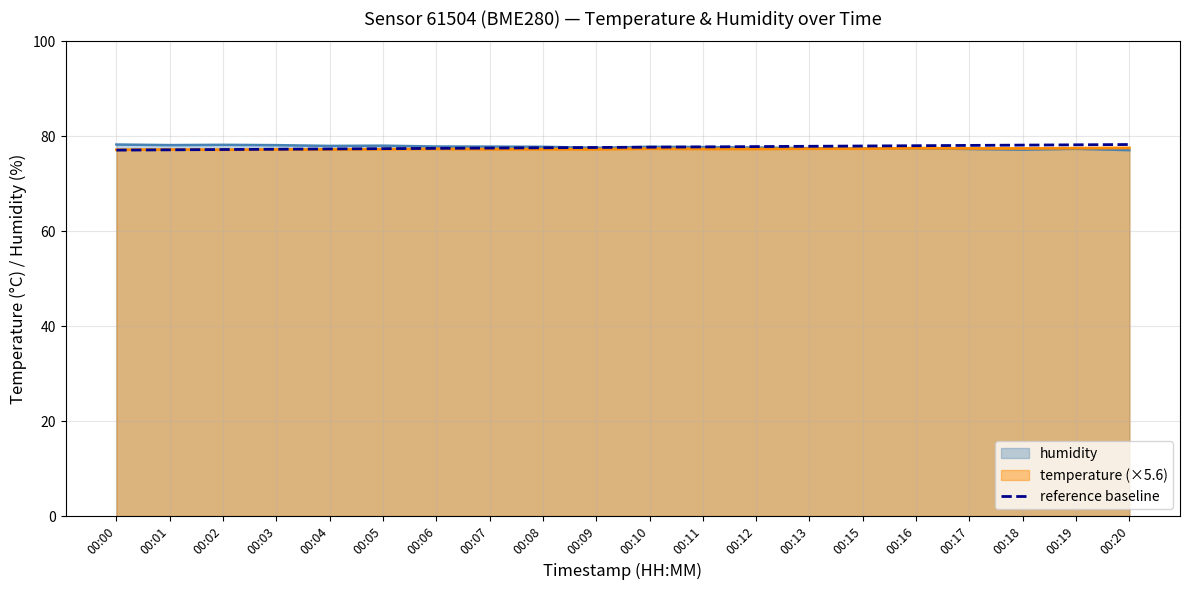

What is the minimum value for humidity?

77.1